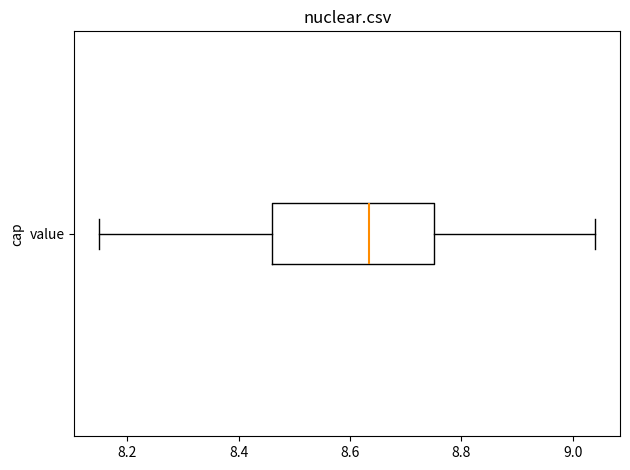

Where does the median line of the box for value sit on the x-axis? The values are not printed on the chart, so give them approximately, as read against the axis.

8.64